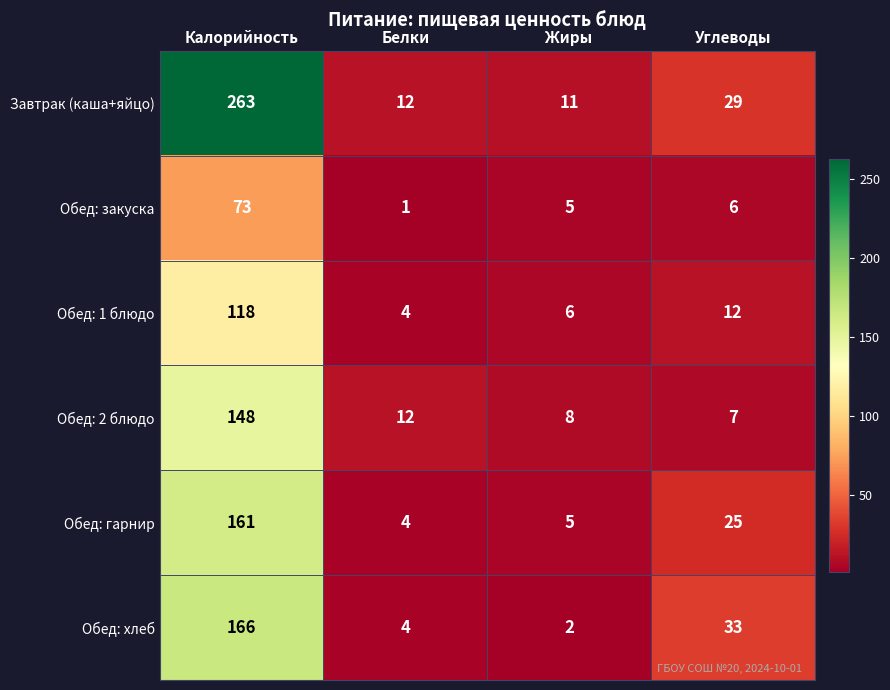

What is the total value across all series at Белки?

37